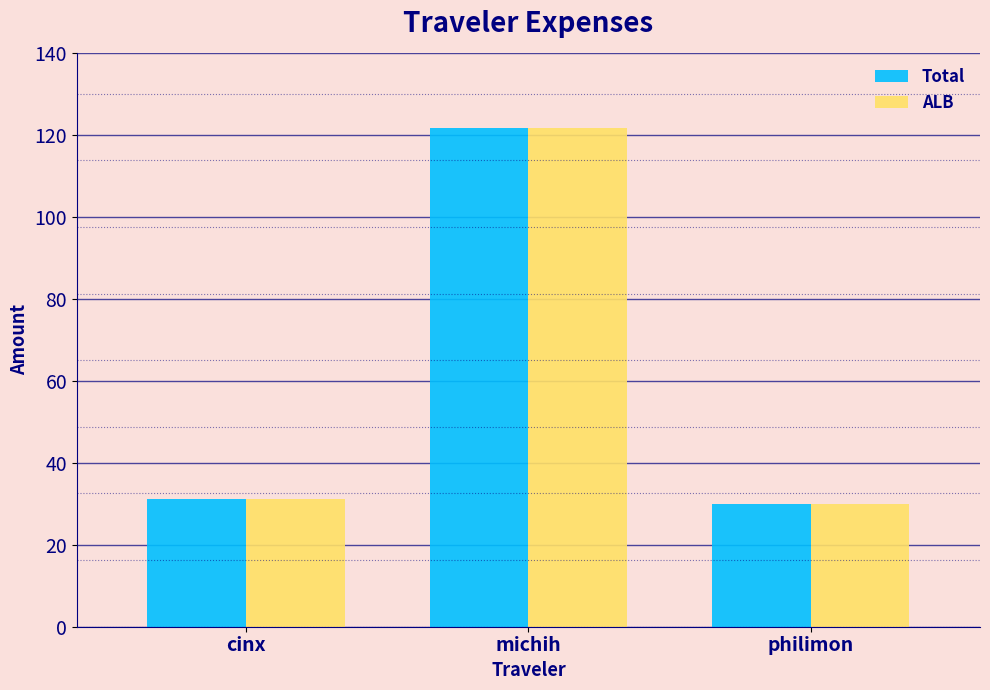

At which category is the sum across all series the highest?

michih